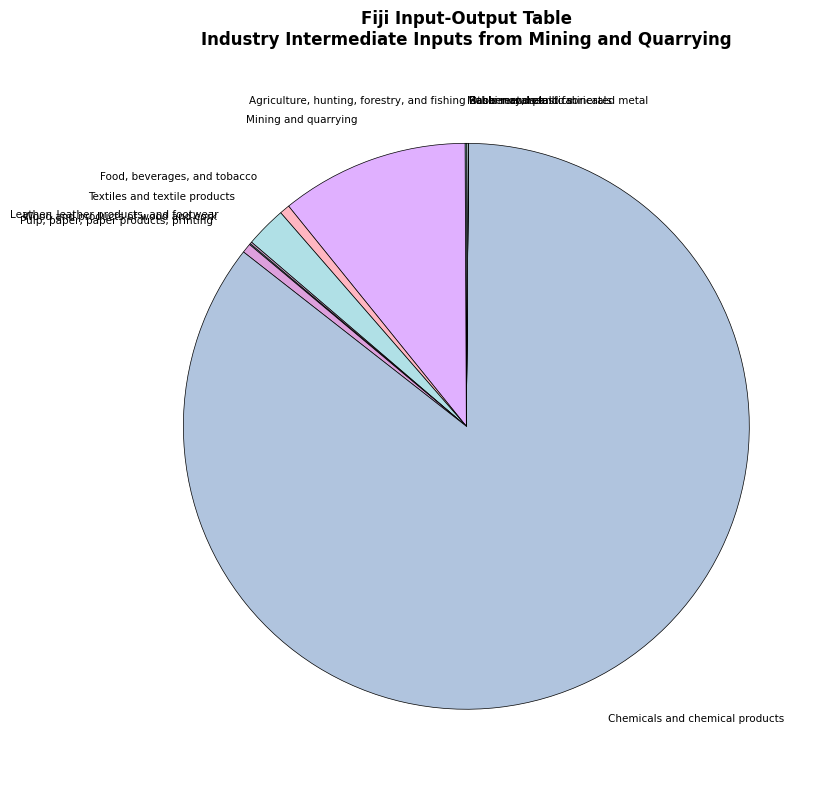

Is there any slice that represents more than half of the pie?

Yes